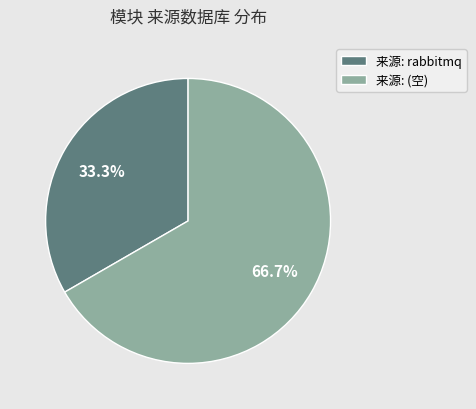

What is the ratio of the value at 来源: rabbitmq to the value at 来源: (空)?

0.5